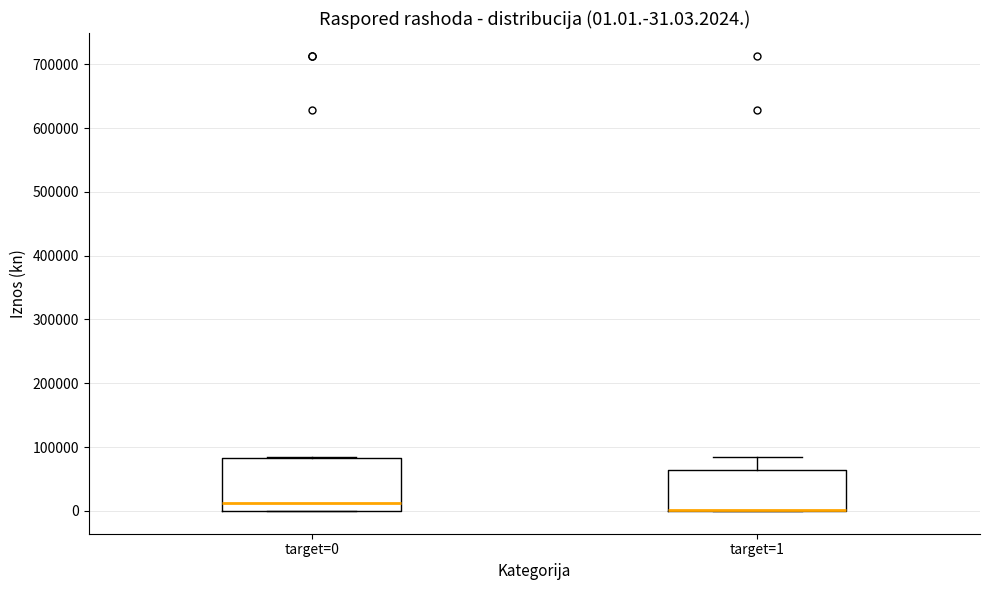

Which box is the tallest, from its lower edge to its upper edge?

target=0